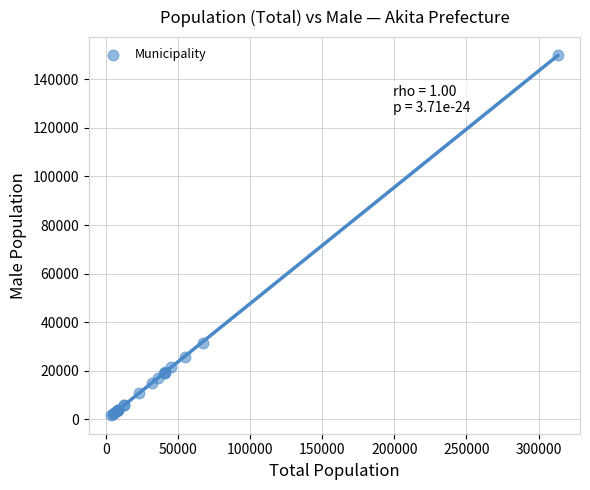

What Y value in the scatter plot is closest to 75796?

31514